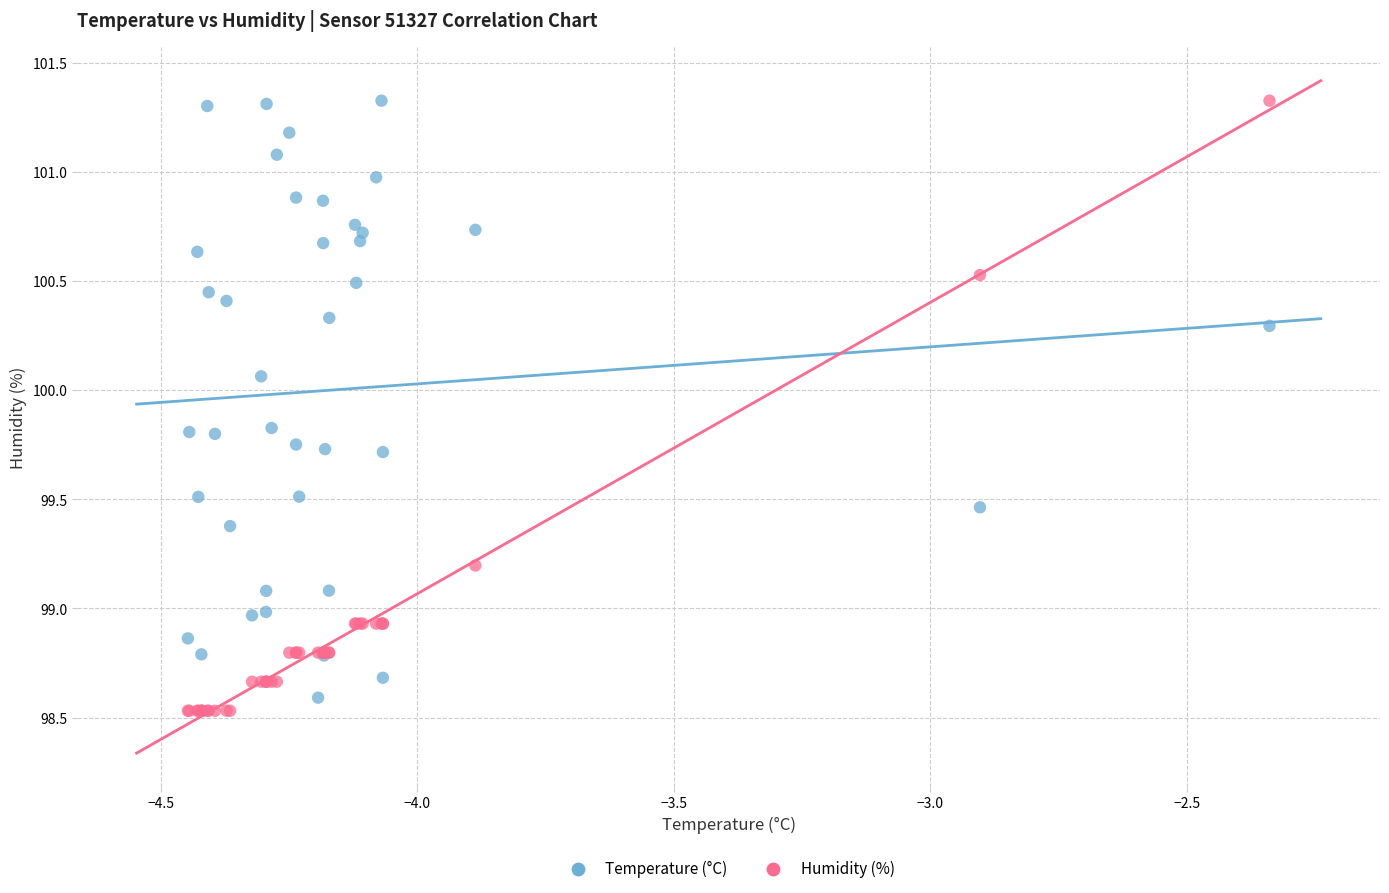

What are all the series names shown in the legend?

Temperature (°C), Humidity (%)